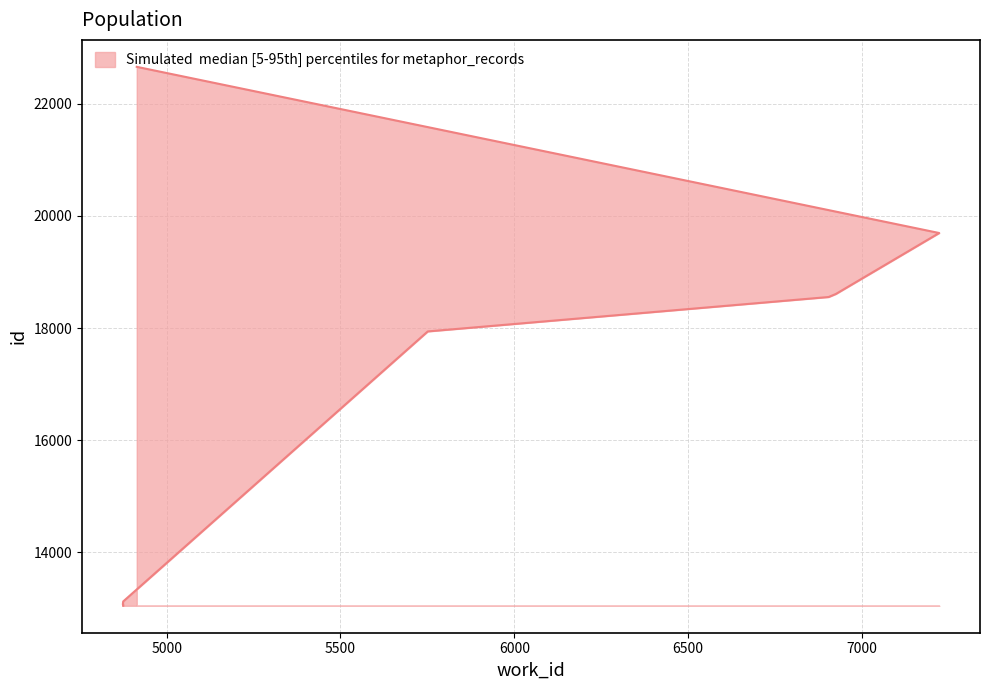

Between 4874 and 4875, which is larger?

4875